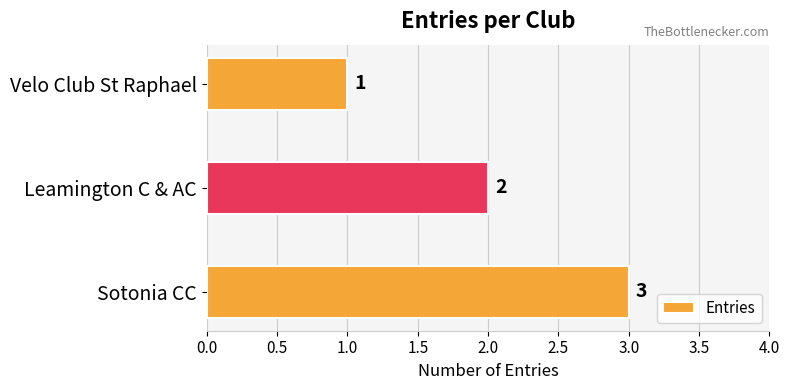

How many bars are there in total?

3